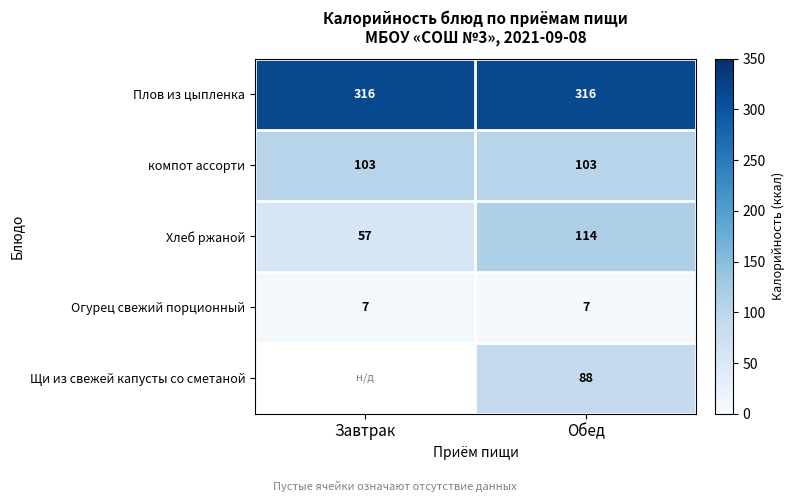

Where is Хлеб ржаной nearest to the value 85?

Завтрак